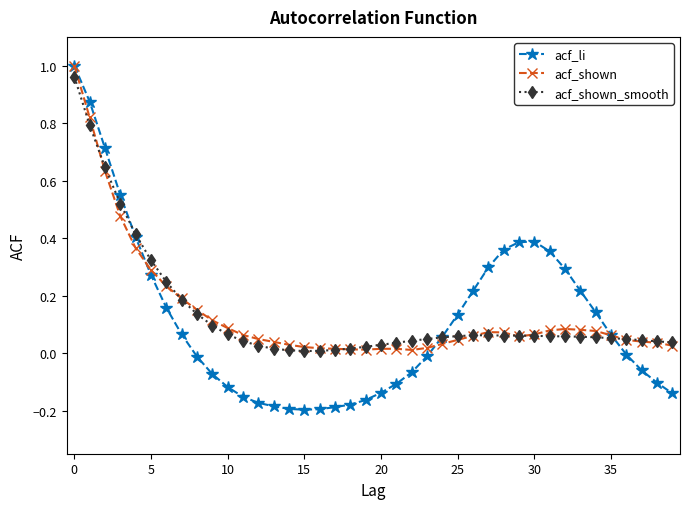

True or false: acf_shown has more than 1 interior local peaks.

True